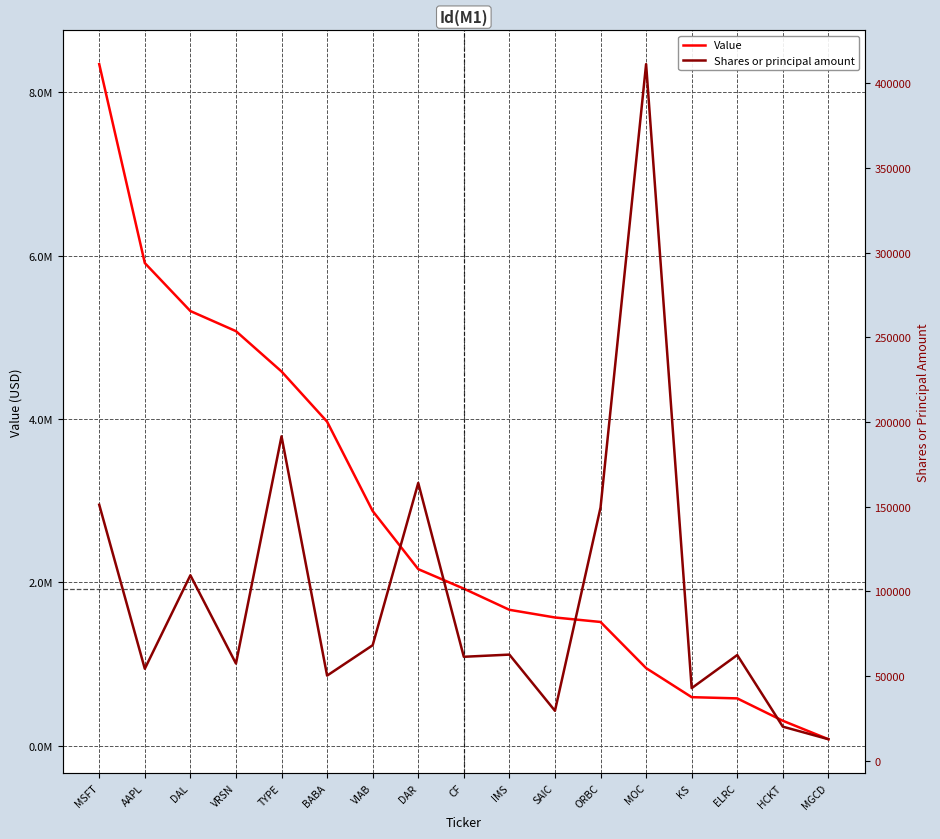

What is the spread (max minus min) of values at TYPE?

4389492